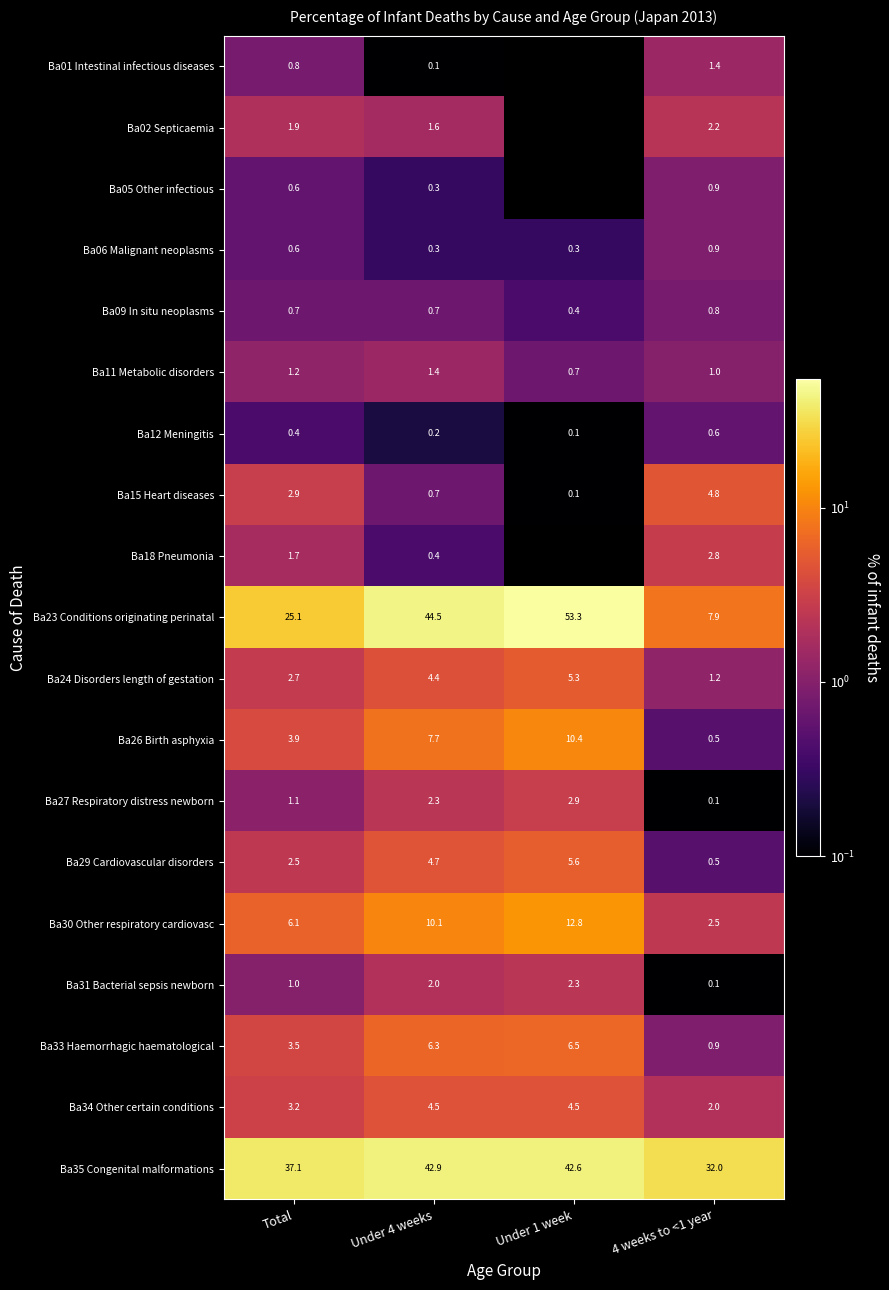

At which label does Ba27 Respiratory distress newborn reach its peak?

Under 1 week